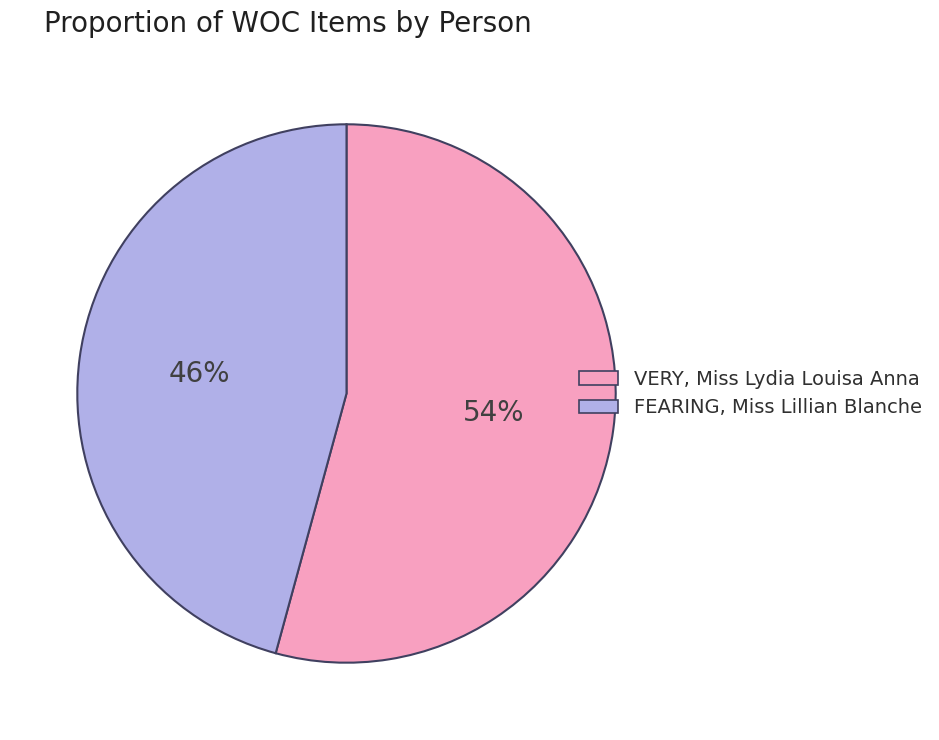

To the nearest percent, what is the combined percentage of FEARING, Miss Lillian Blanche and VERY, Miss Lydia Louisa Anna?

100%